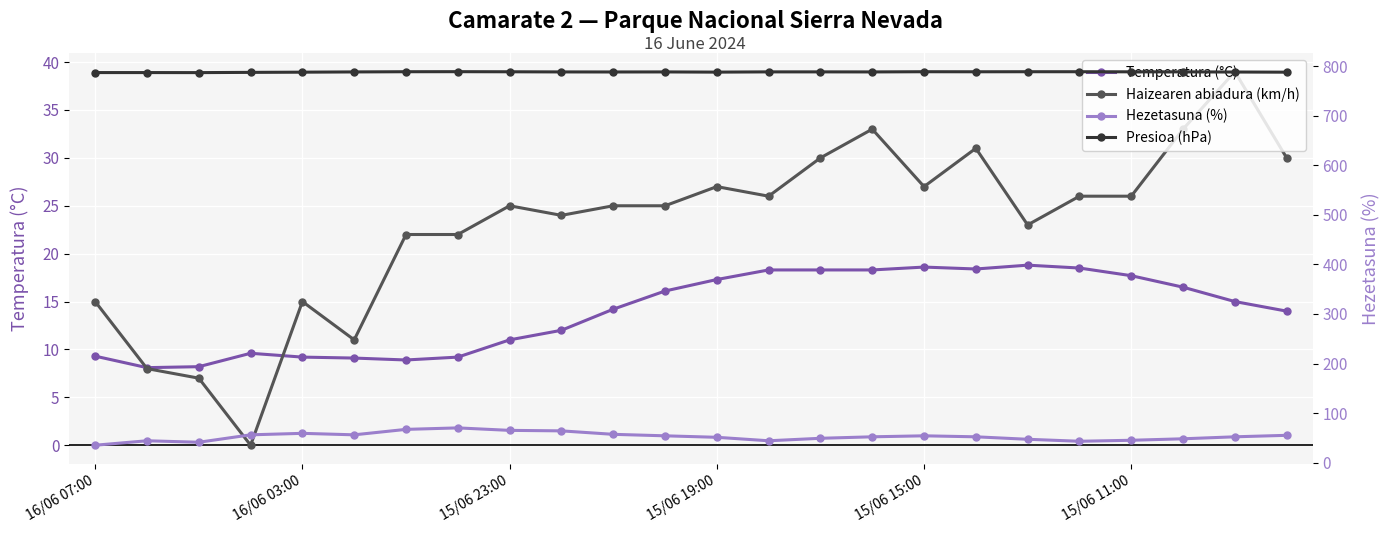

True or false: Presioa (hPa) and Temperatura (°C) intersect in this chart.

False